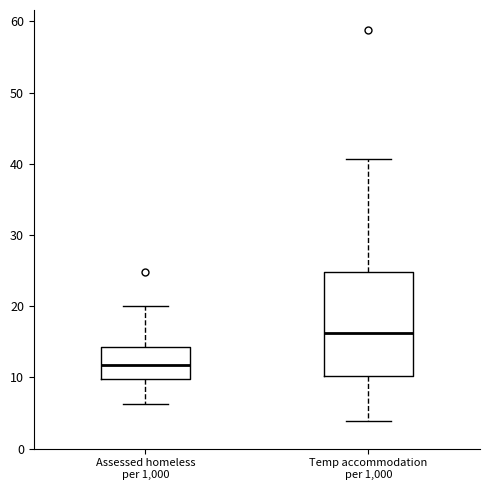

Reading left to right, read every box against the y-axis: the position of its median line, the range the box covers, and the ends of its whiskers. The values are not printed on the chart, so give them approximately, as read against the axis.

Assessed homeless per 1,000: median 12, box 10 to 14, whiskers 6 to 20
Temp accommodation per 1,000: median 16, box 10 to 25, whiskers 4 to 41